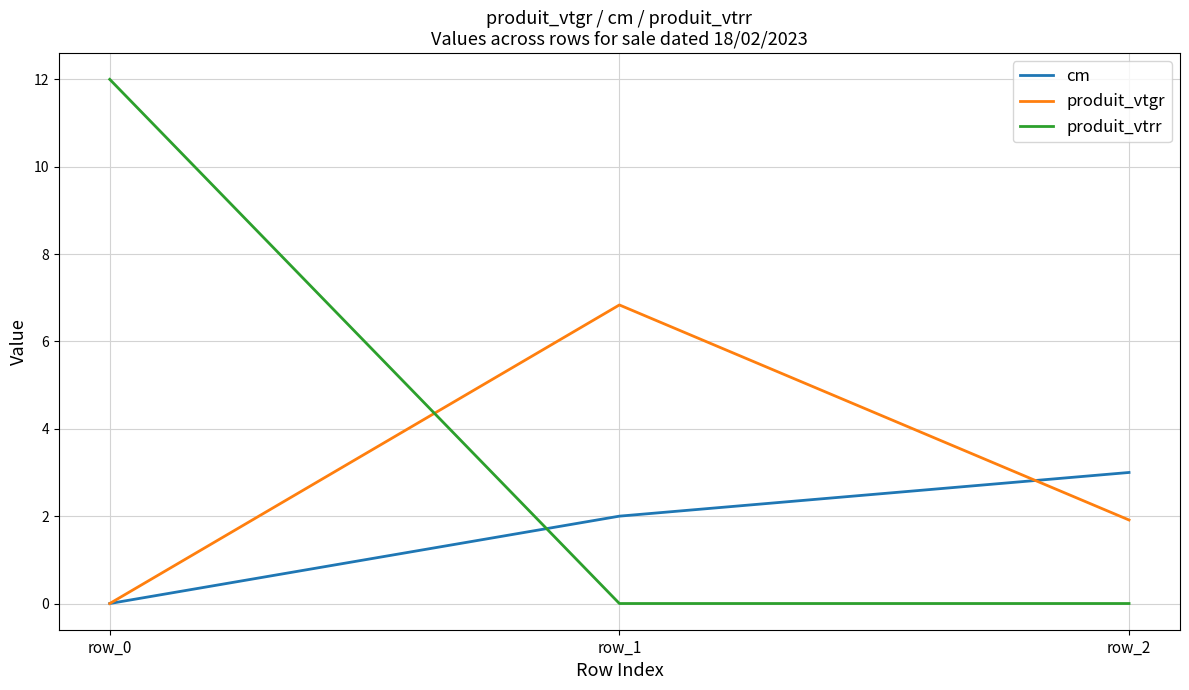

Rank the series by their average value, from lowest to highest.

cm, produit_vtgr, produit_vtrr